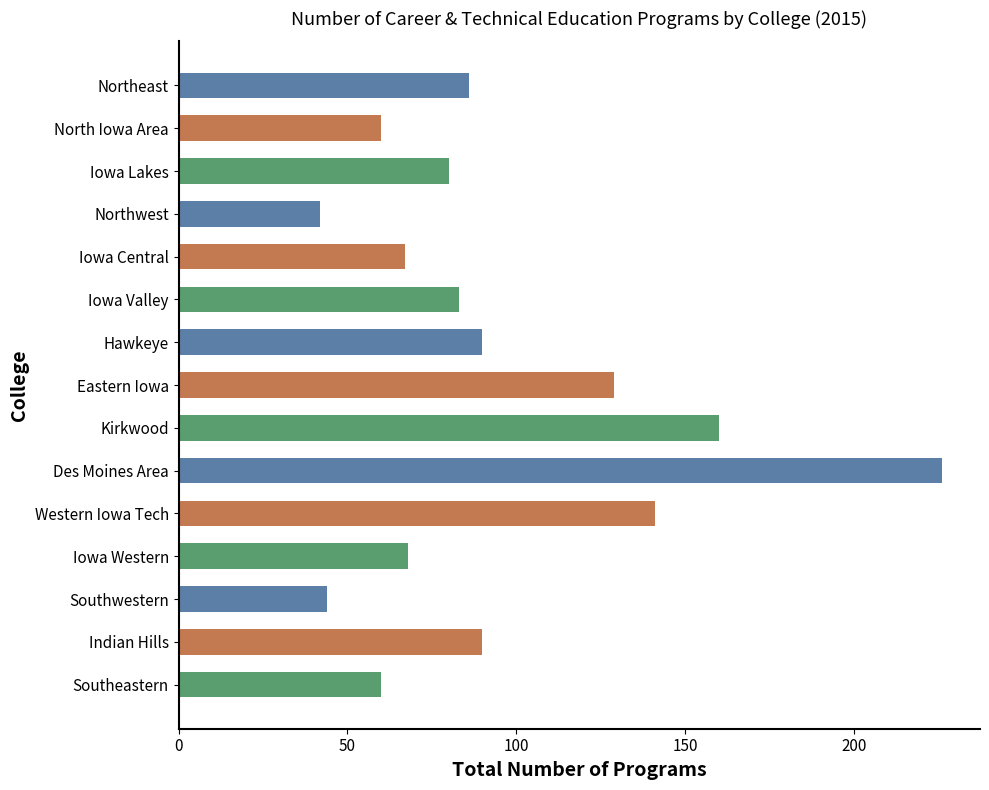

What is the change in value from North Iowa Area to Iowa Lakes?

+20